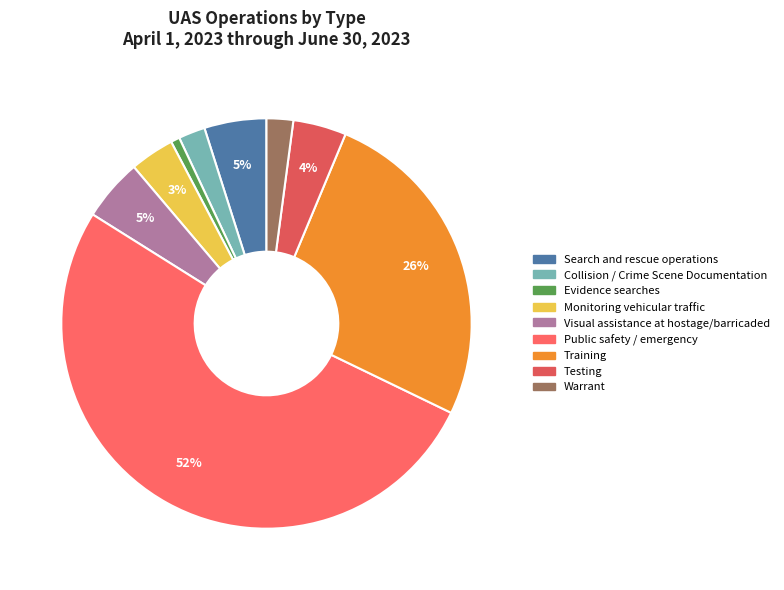

Which category has the smallest portion of the pie?

Evidence searches